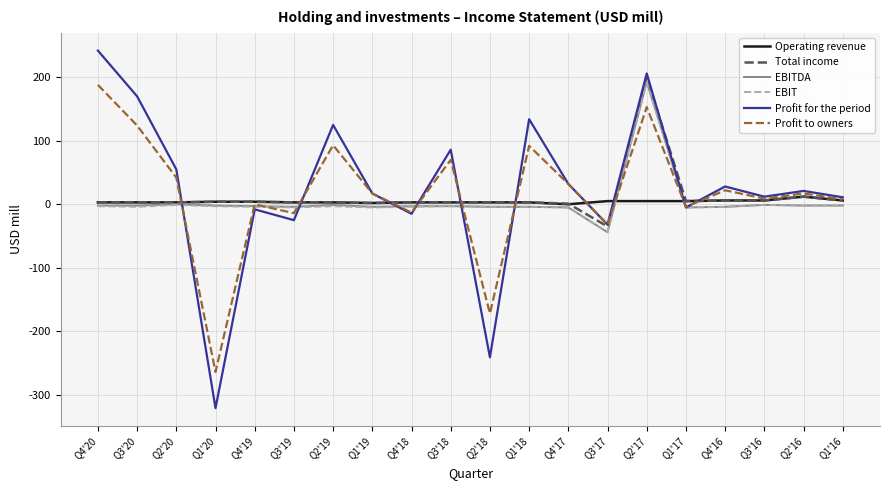

Which series has the widest spread of values?

Profit for the period